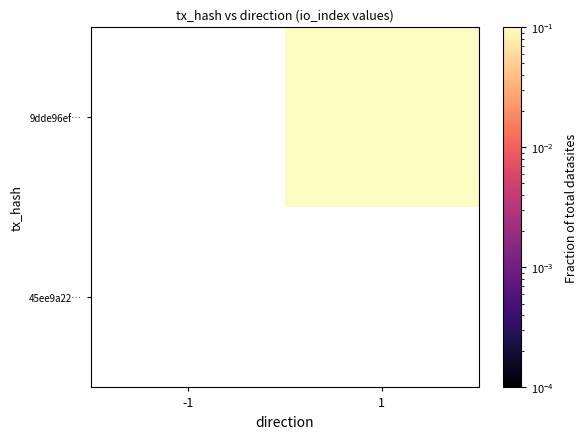

Which series has the largest range (max minus min)?

45ee9a22…